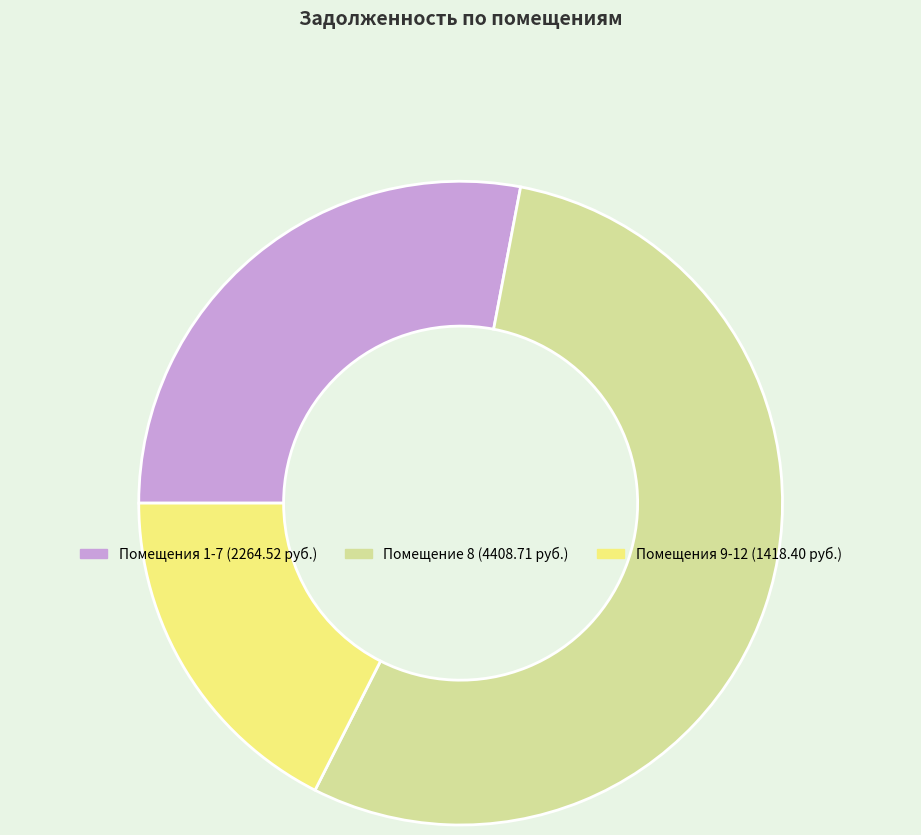

Is there any slice that represents more than half of the pie?

Yes